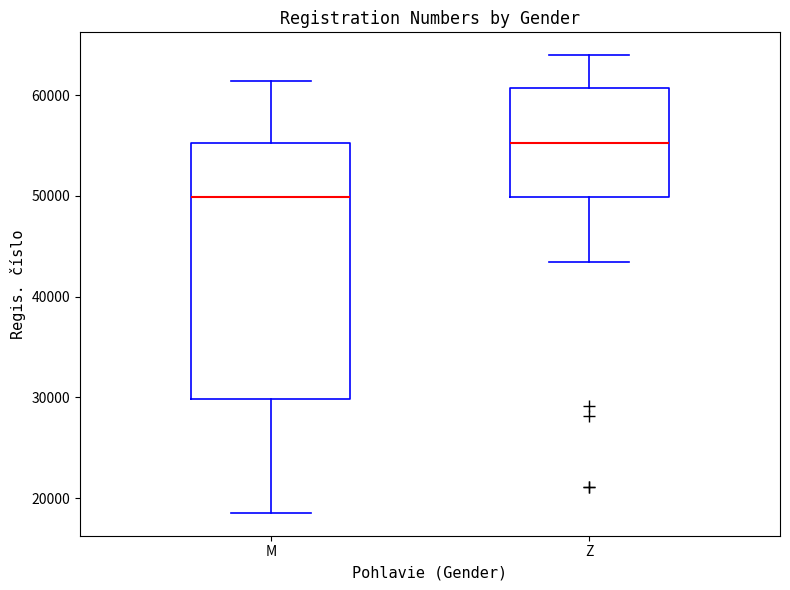

Which box has the lowest median line?

M